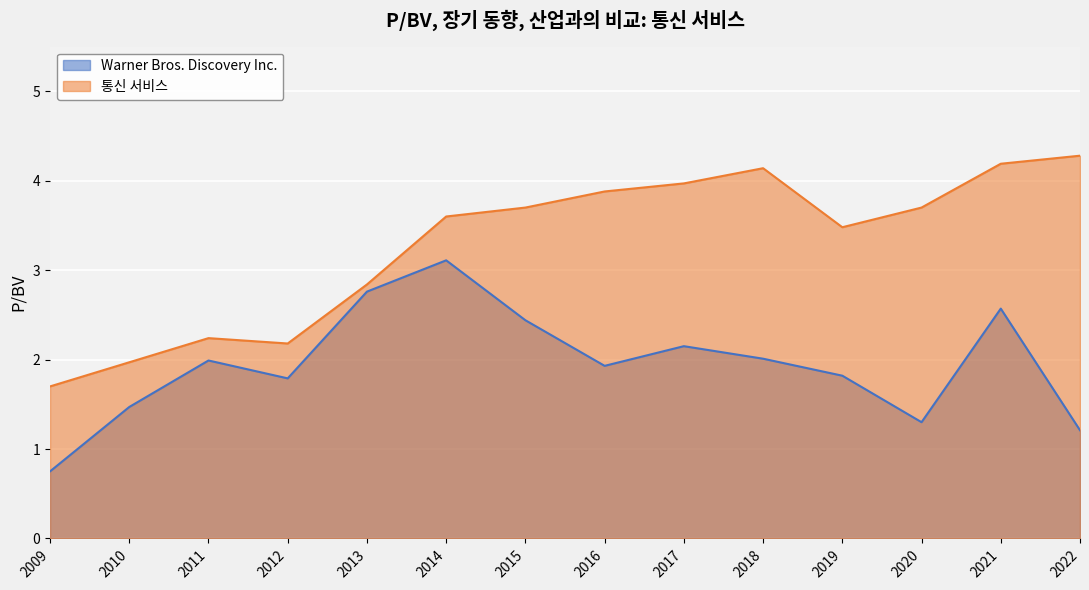

What is the minimum value shown in the chart?

0.8